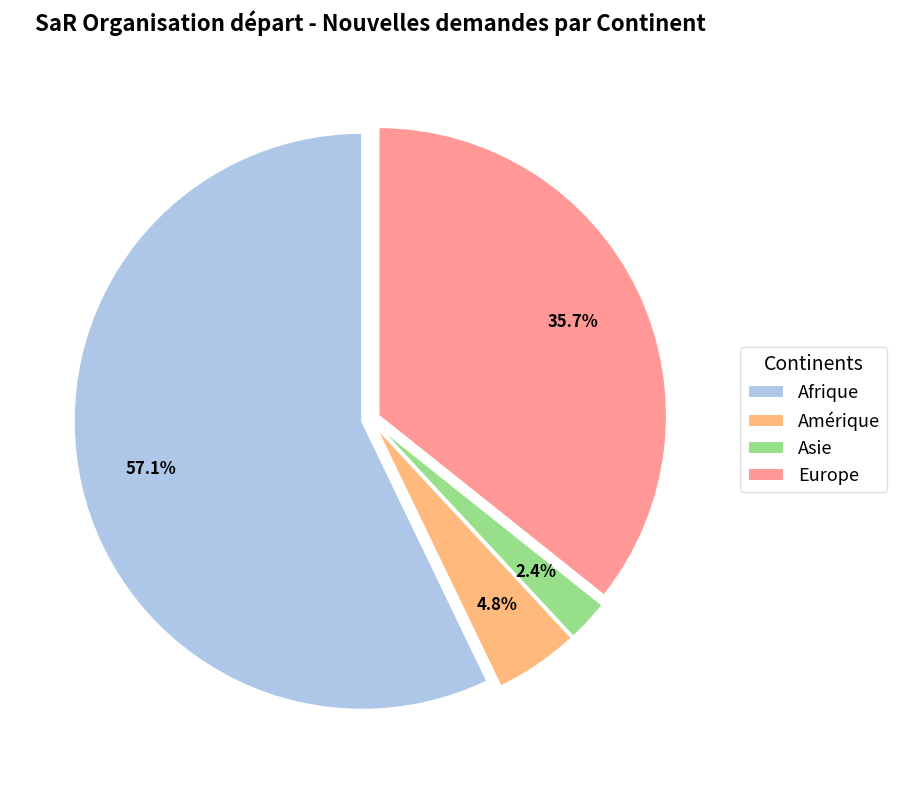

Approximately how many times larger is the value at Europe compared to Afrique?

0.6